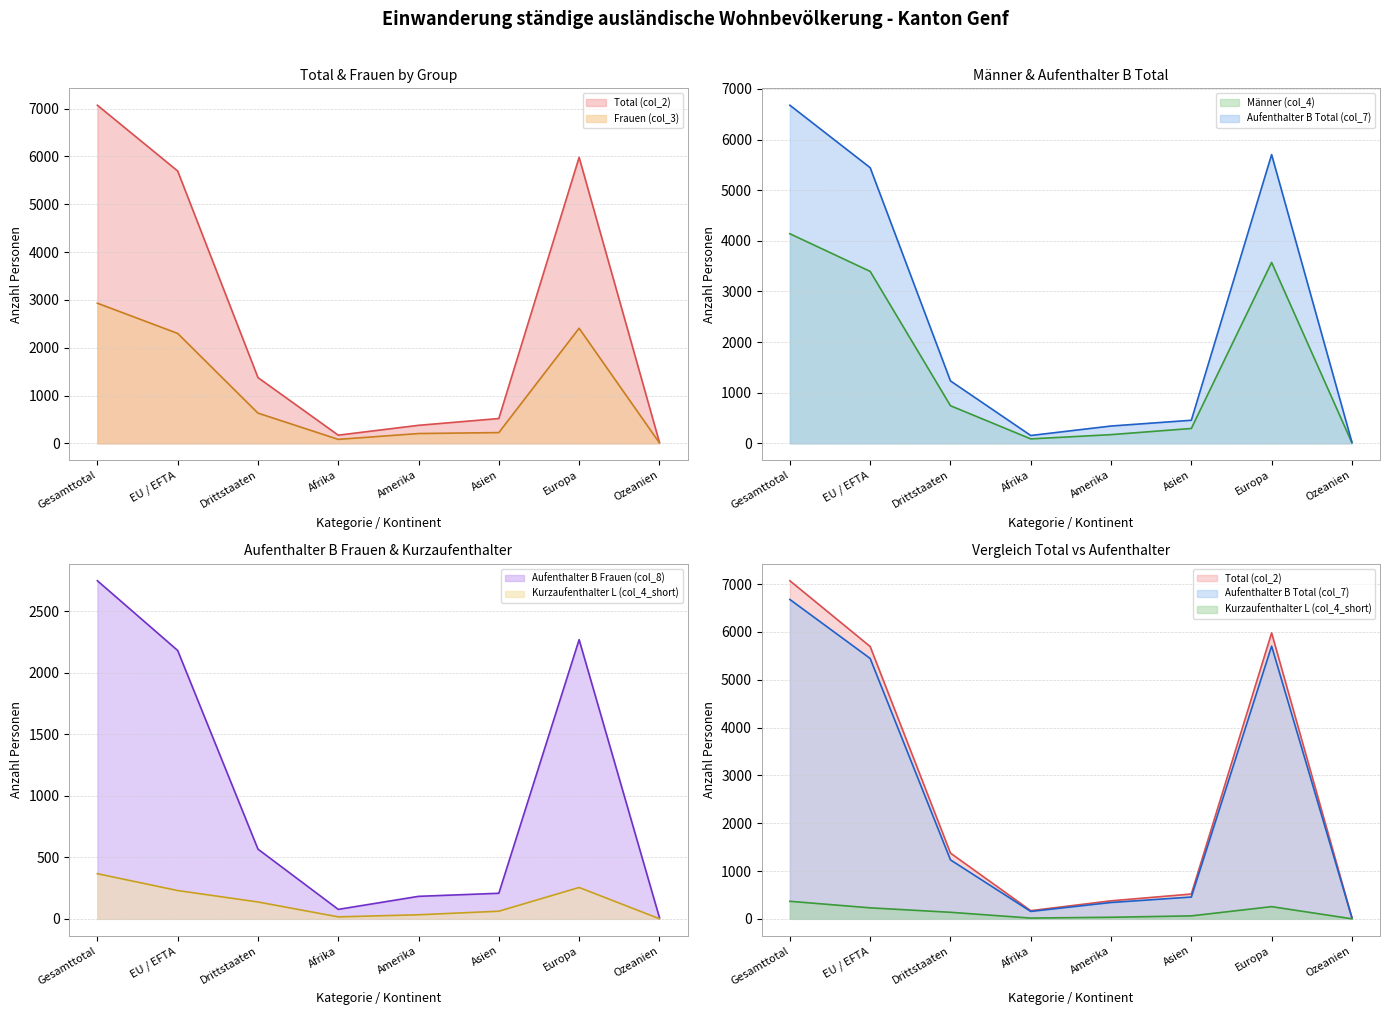

What is the total value across all series at Gesamttotal?

23931